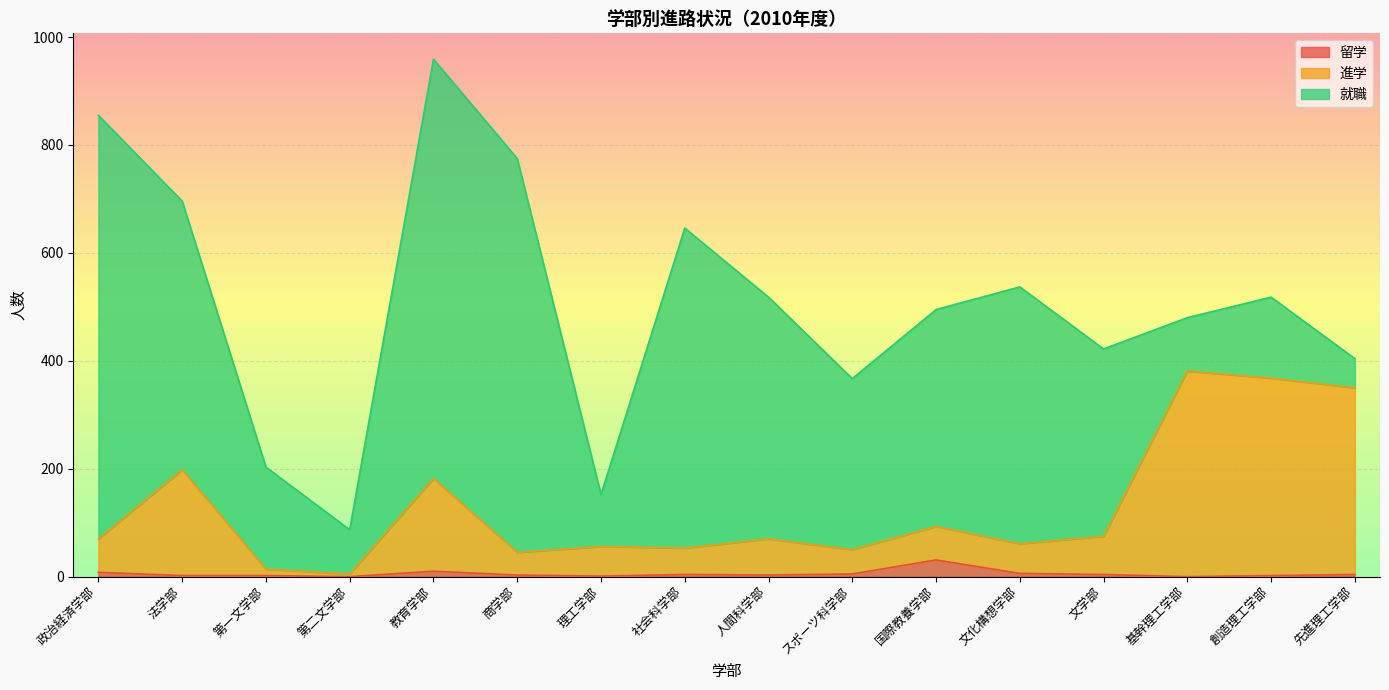

What is the label of the 14th point from the left?

基幹理工学部